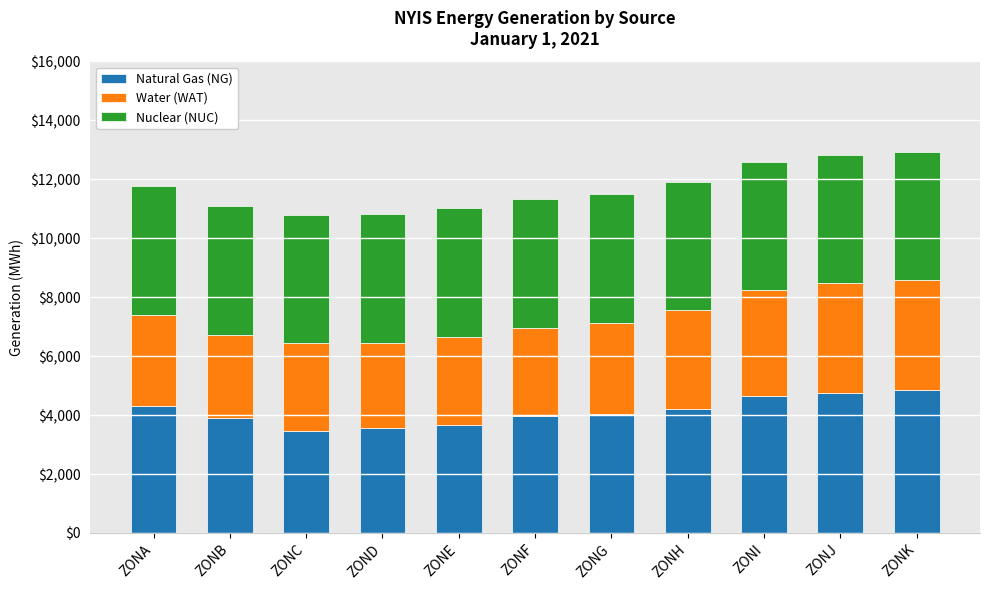

What is the total value across all series at ZOND?

10828